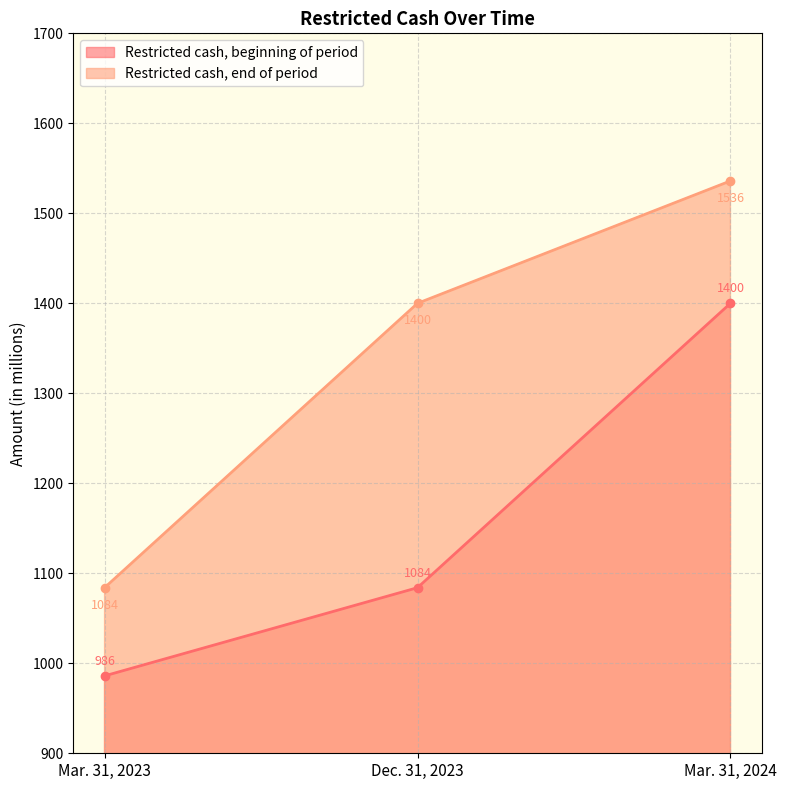

What is the spread (max minus min) of values at Mar. 31, 2023?

98